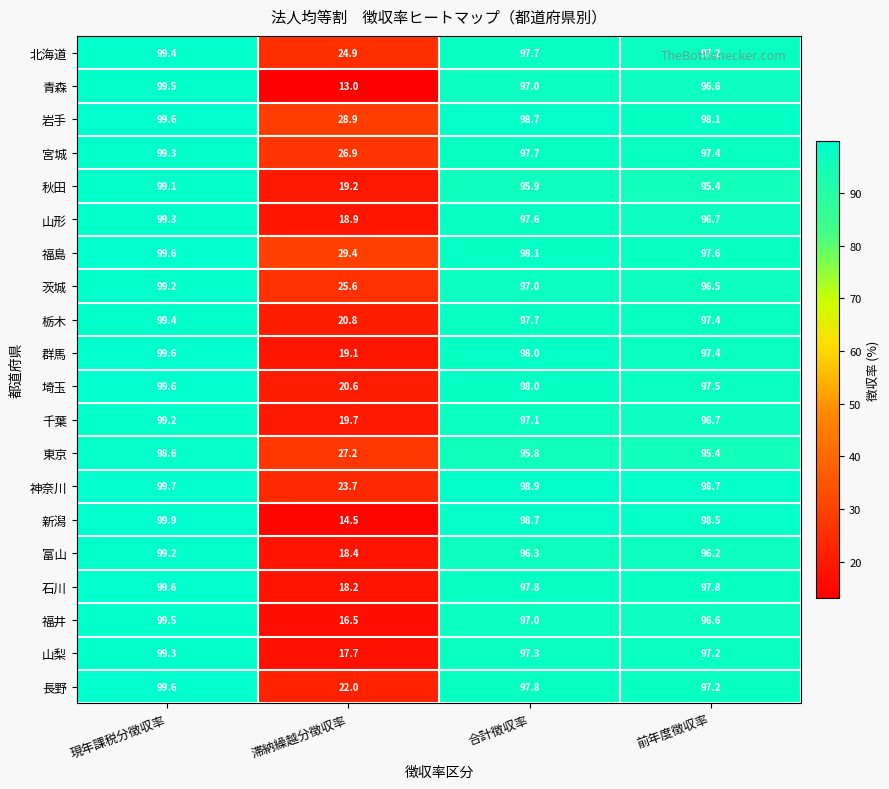

Rank the categories by 福井 value from lowest to highest.

滞納繰越分徴収率, 前年度徴収率, 合計徴収率, 現年課税分徴収率